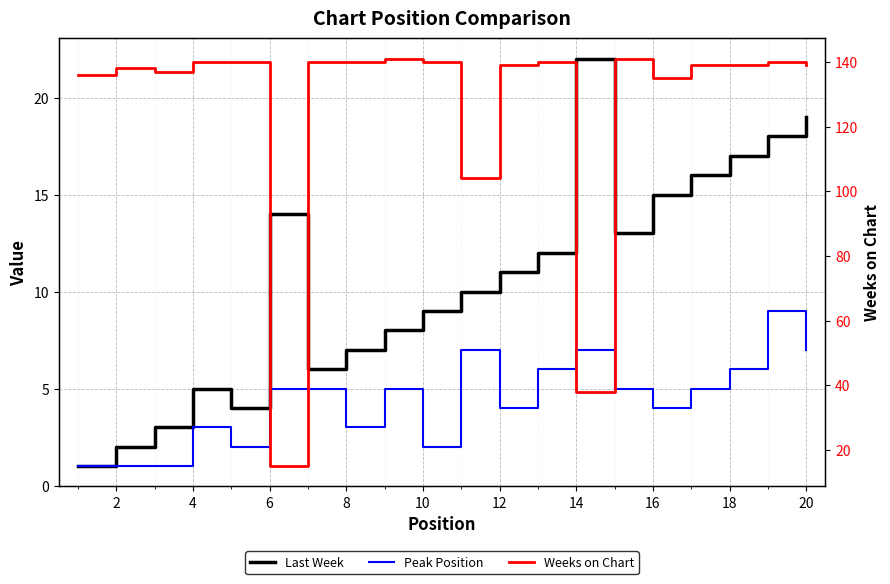

What is the lowest value of the Last Week series?

1